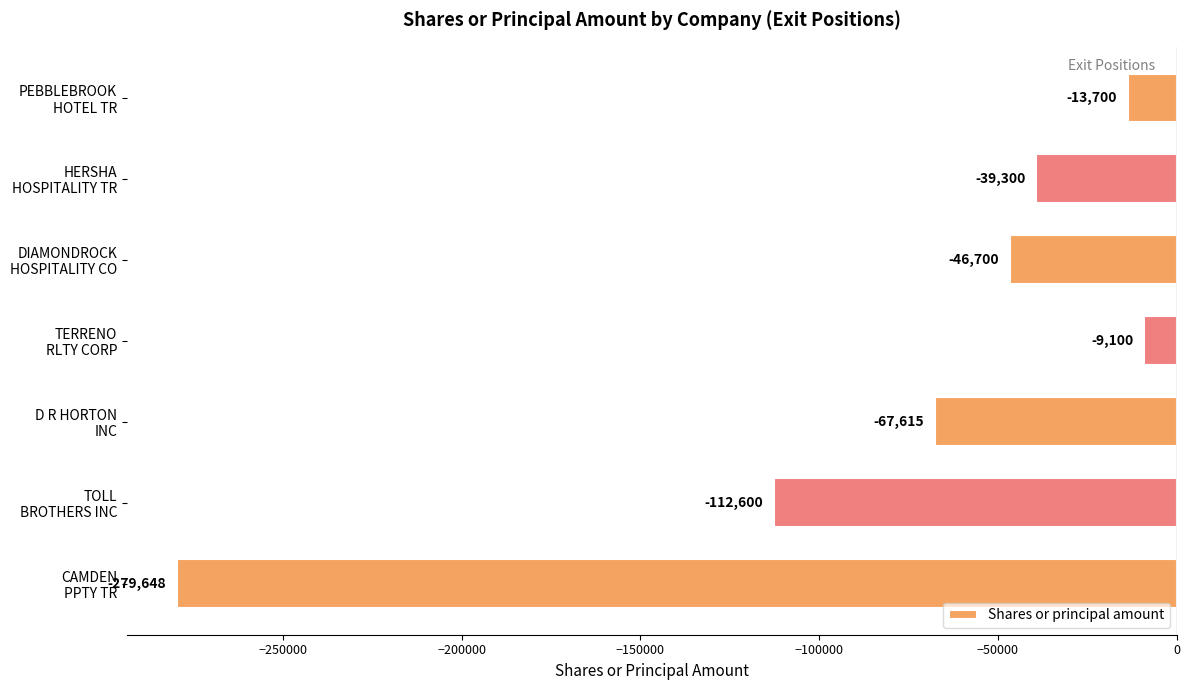

What is the sum of all values?

-568663